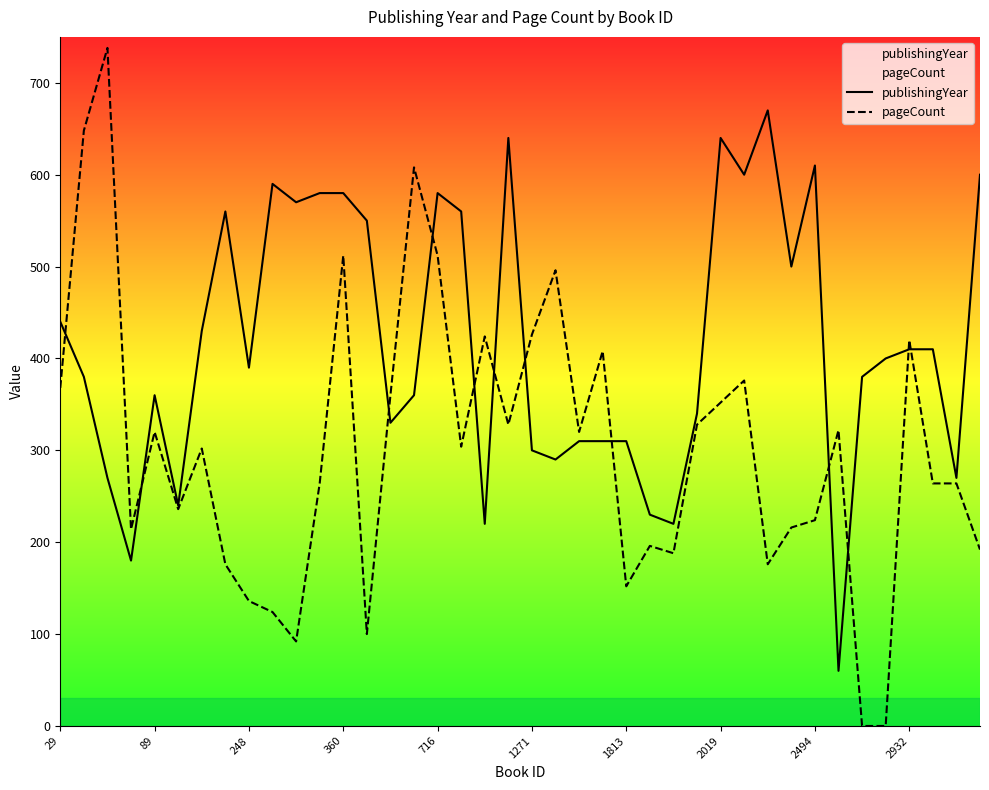

How many interior local valleys does the pageCount series have?

10